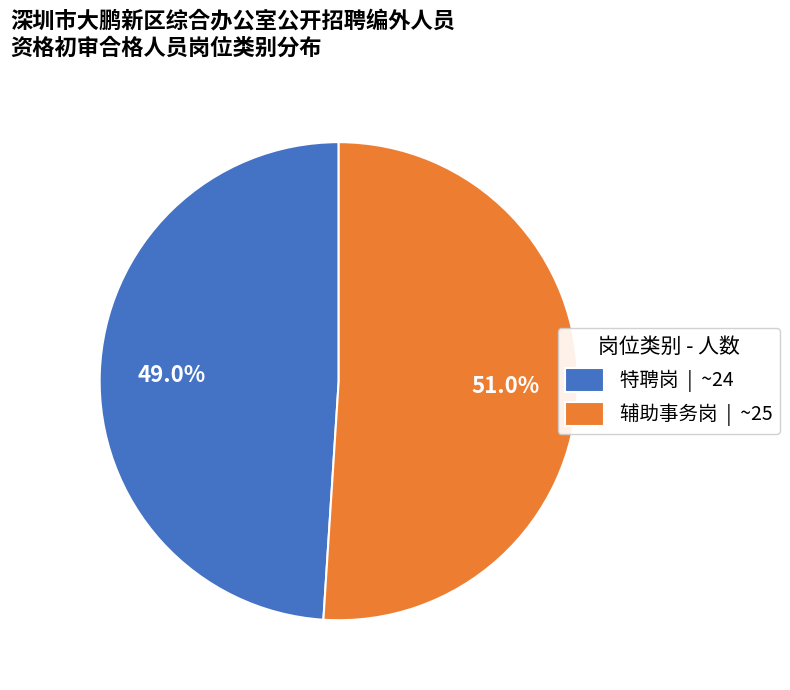

To the nearest percent, what is the combined percentage of 特聘岗 and 辅助事务岗?

100%